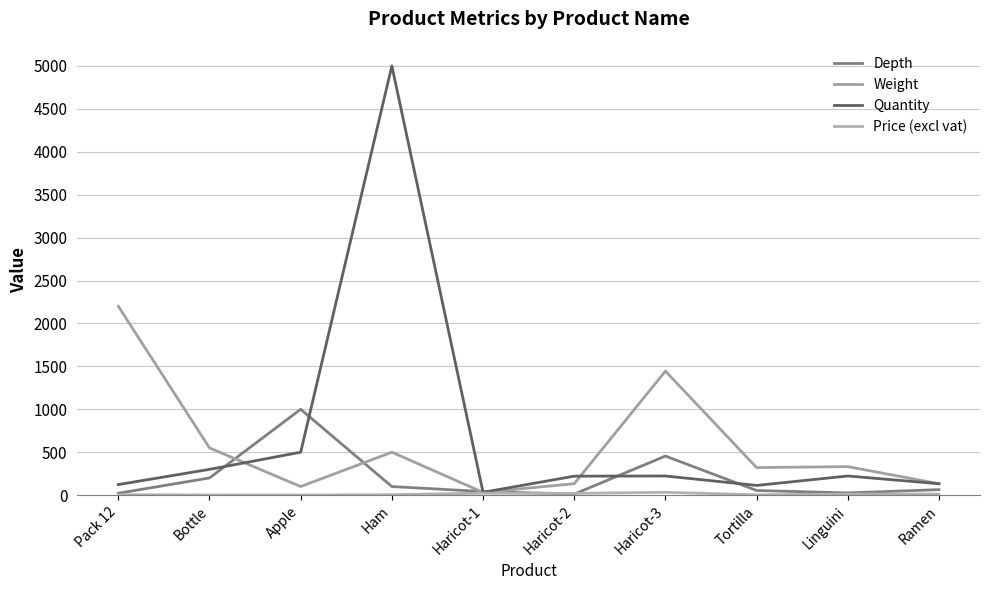

Where is Quantity nearest to the value 2516?

Apple